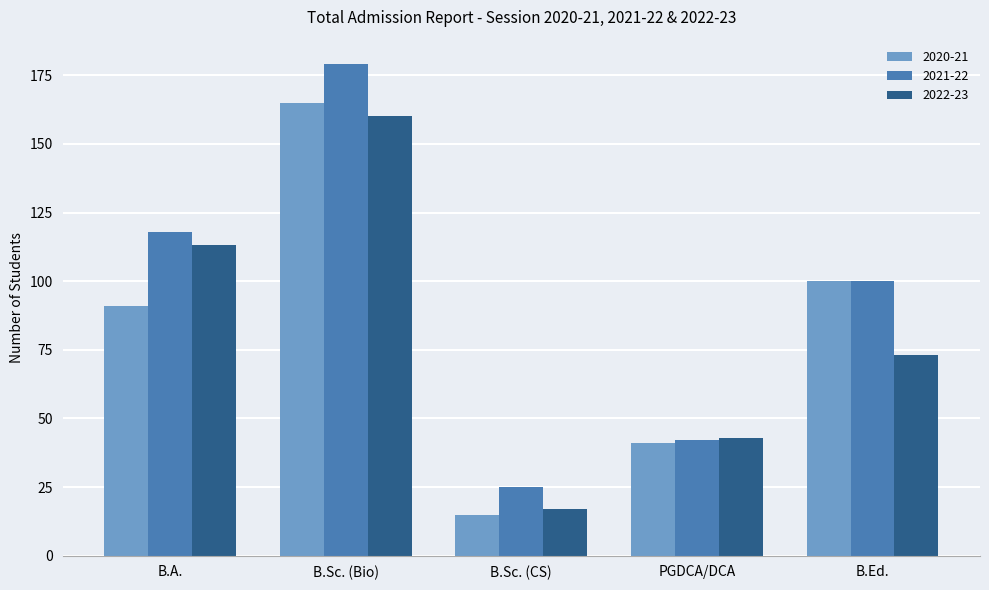

Is it true that 2022-23 equals 272 at B.Sc. (Bio)?

False